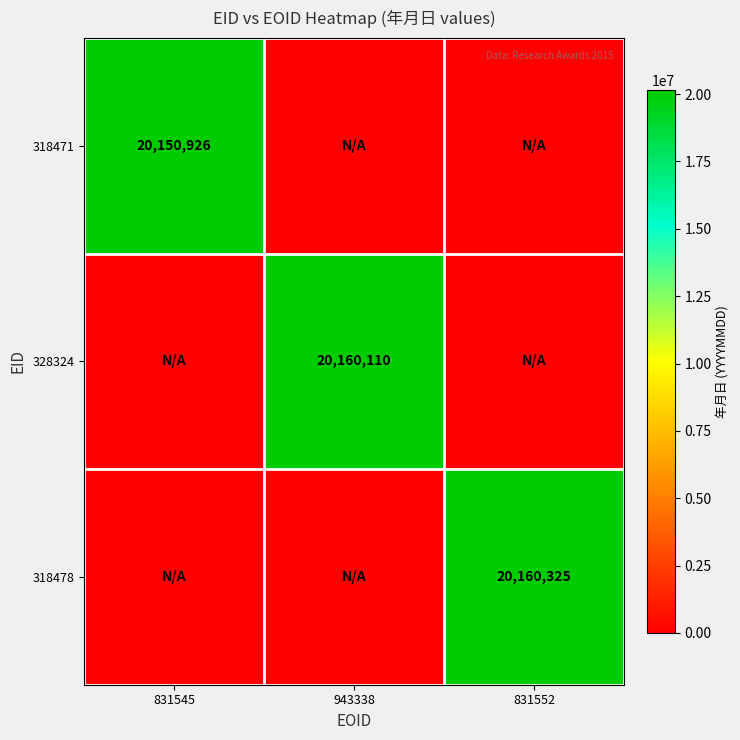

The 318478 series shows 26991568 at 831552. True or false?

False